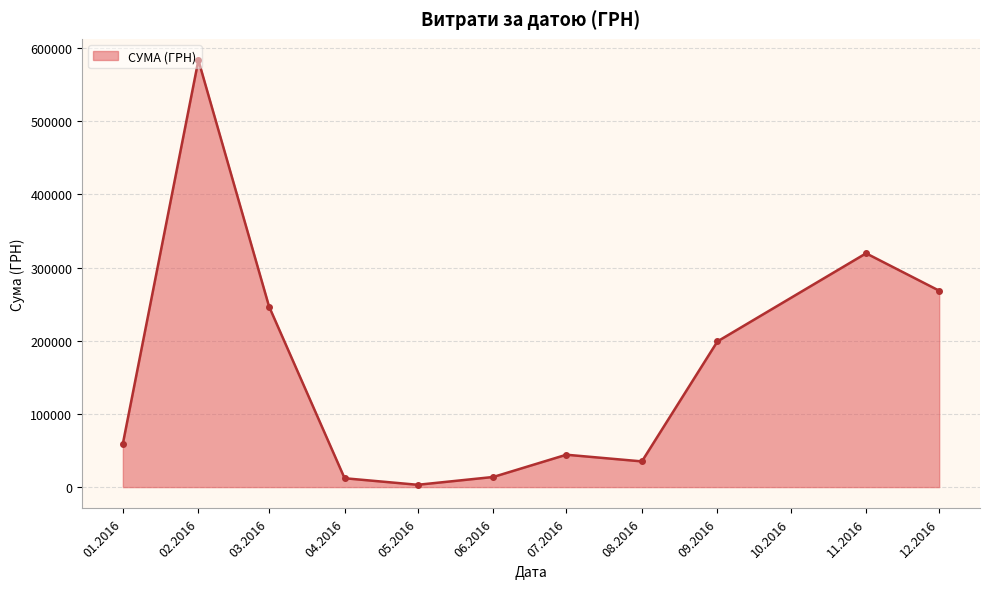

What is the ratio of the value at 09.2016 to the value at 12.2016?

0.7